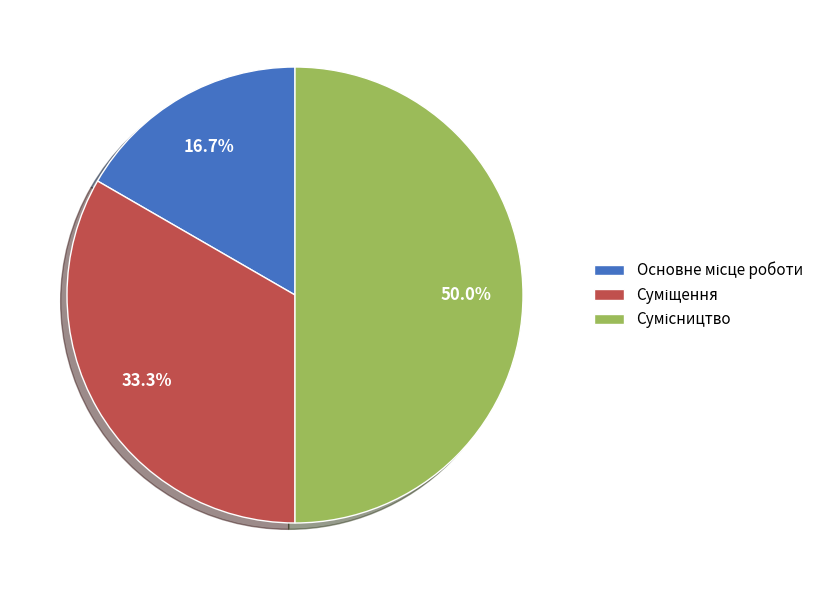

What is the total percentage of Сумісництво and Основне місце роботи?

66.7%